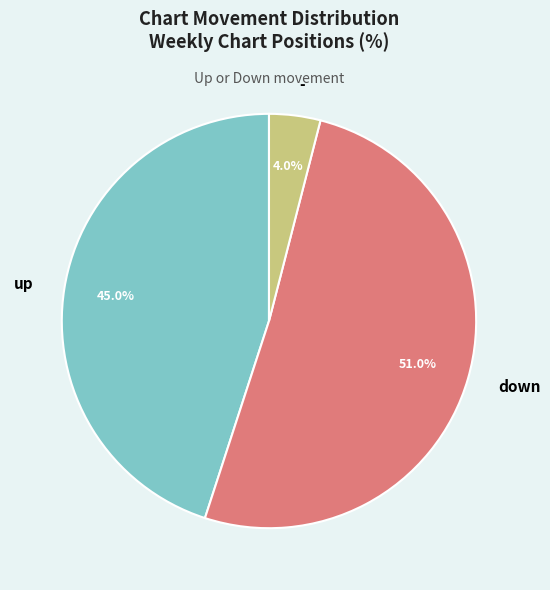

What percentage is the down slice, to the nearest percent?

51%